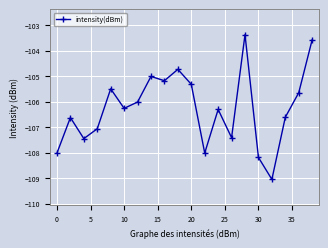

What is the average value?

-106.3